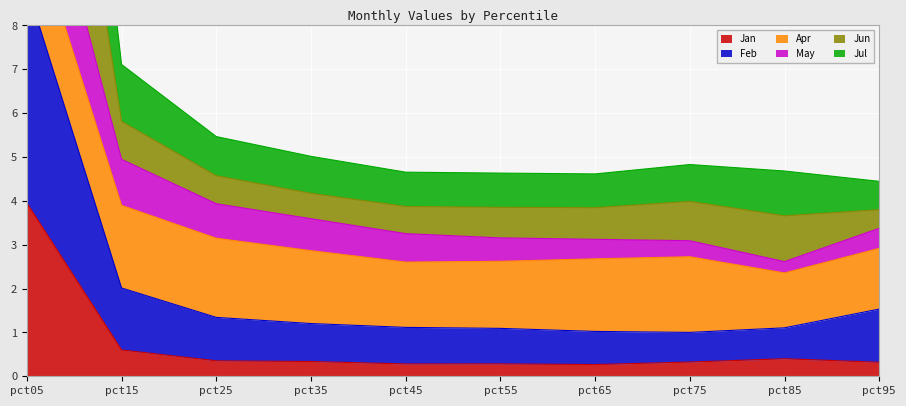

Which label corresponds to the smallest value in the chart?

pct65